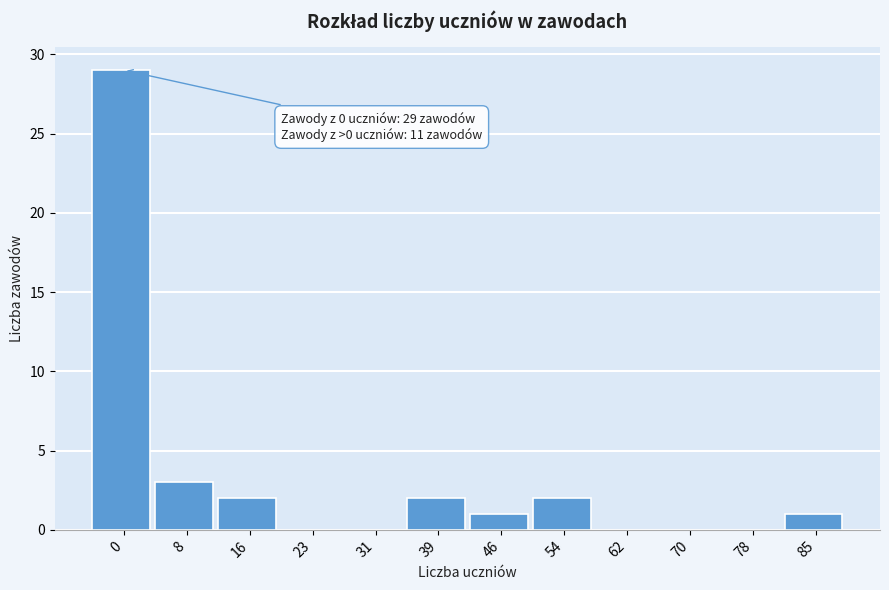

Reading right to left, extract all data points from this chart.

85=1	78=0	70=0	62=0	54=2	46=1	39=2	31=0	23=0	16=2	8=3	0=29